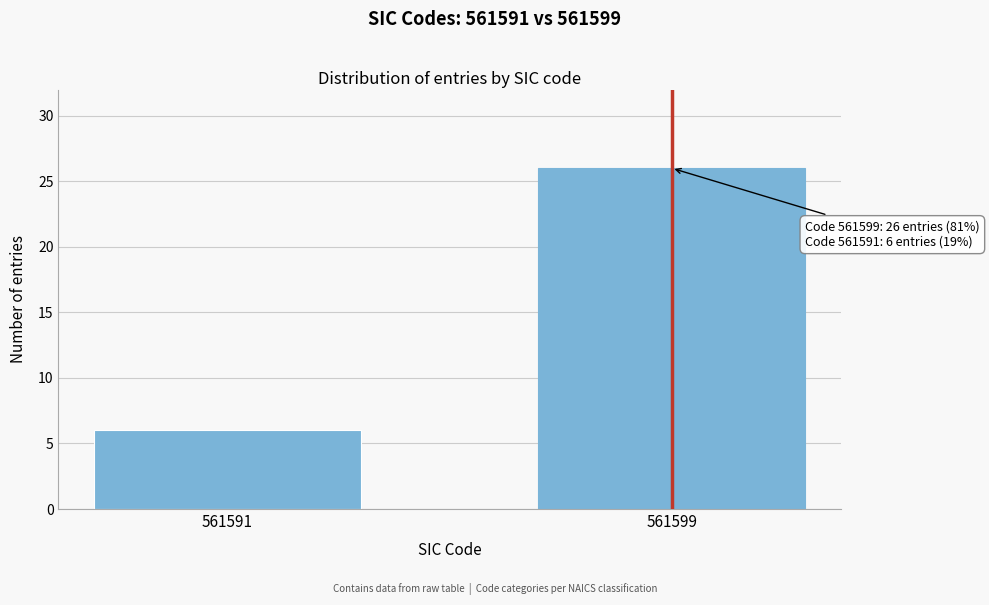

Reading right to left, extract all data points from this chart.

26	6